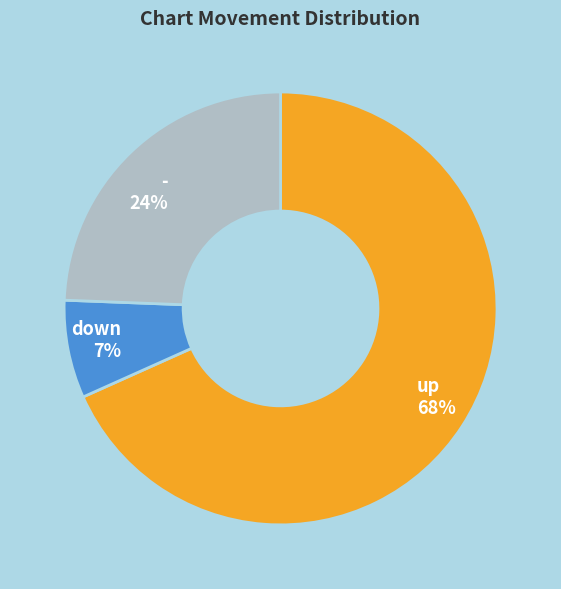

Which slice is the smallest?

down